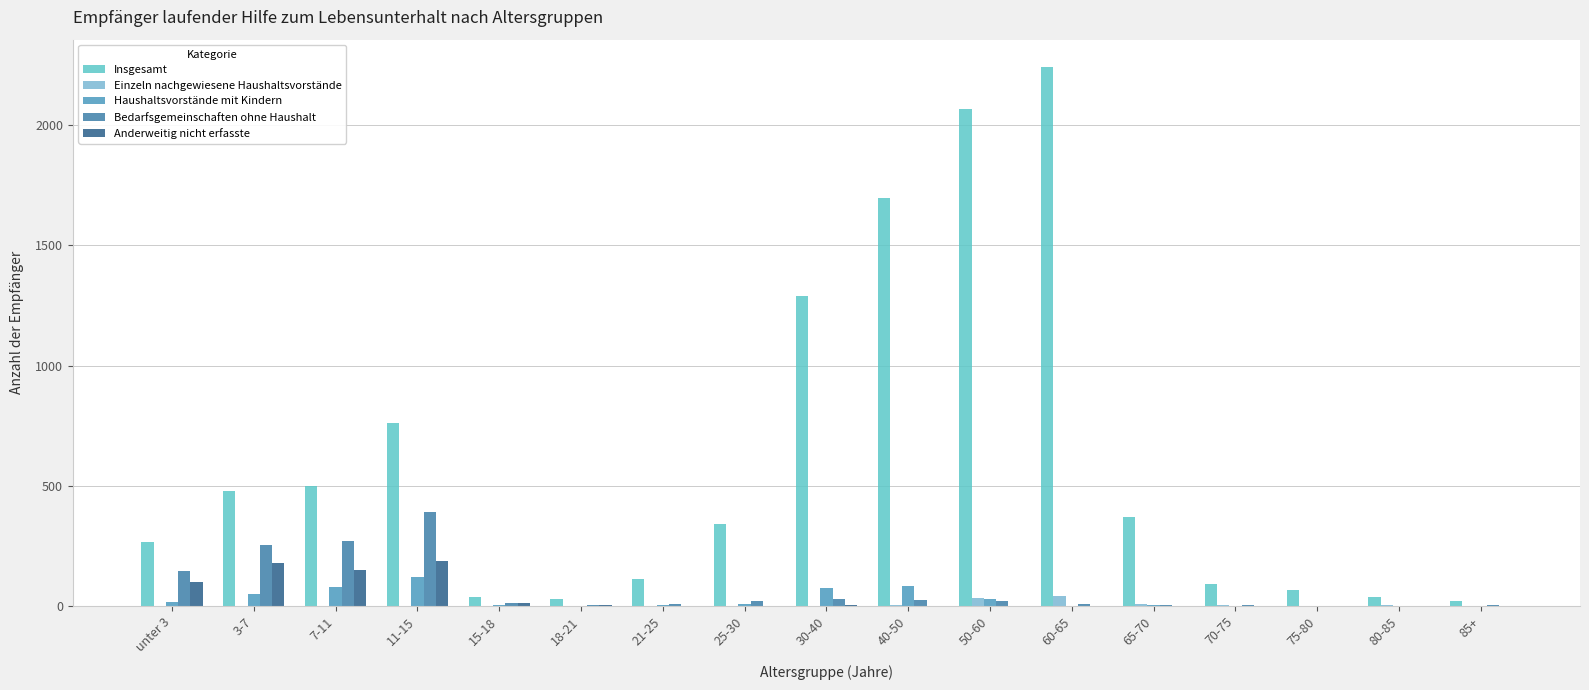

What is the label of the 15th bar from the left?

75-80